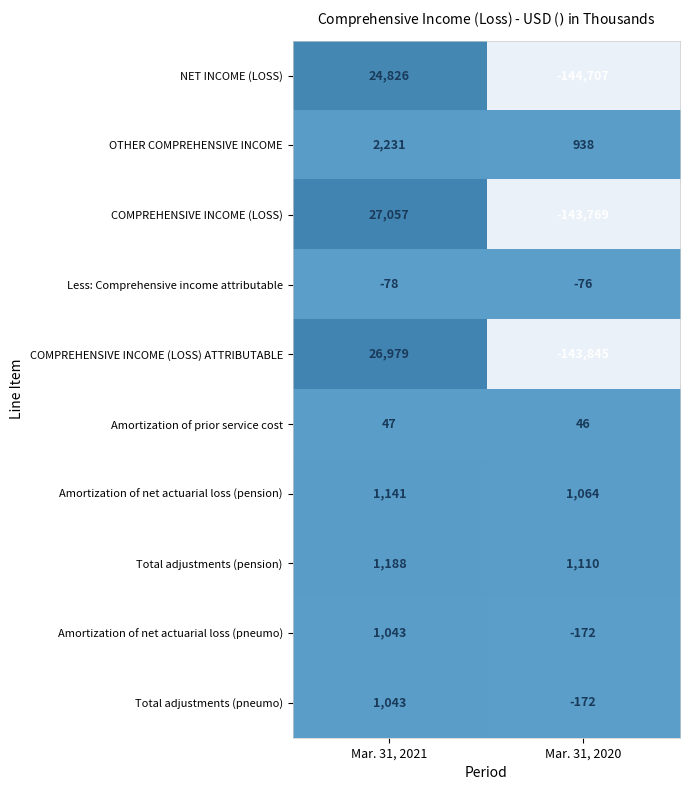

What is the difference between the Amortization of net actuarial loss (pneumo) values at Mar. 31, 2020 and Mar. 31, 2021?

1215